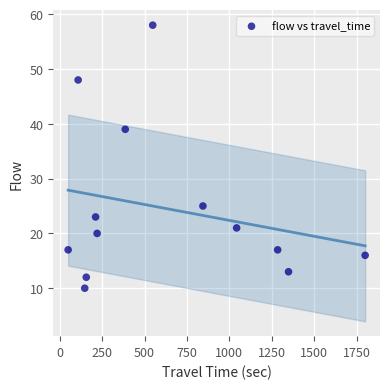

What Y value in the scatter plot is closest to 34?

39